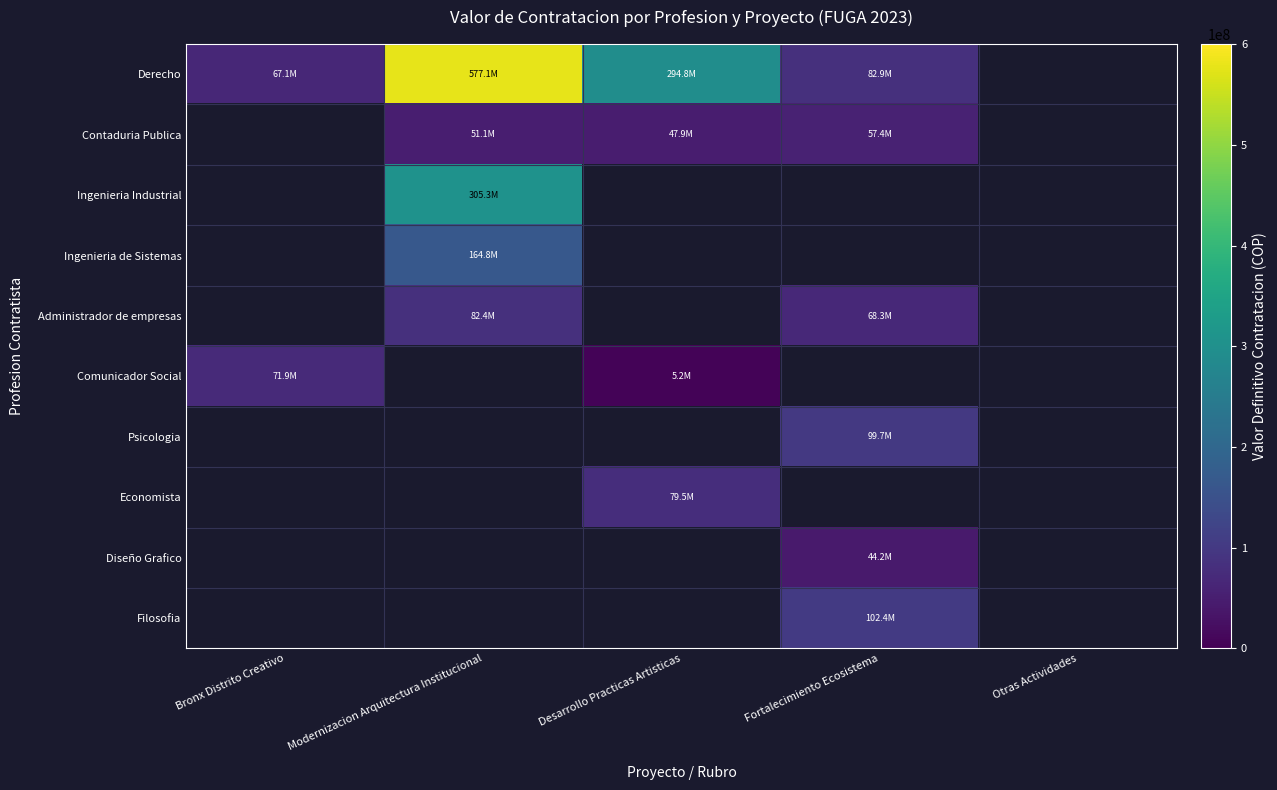

What is the greatest value displayed?

577062000.0